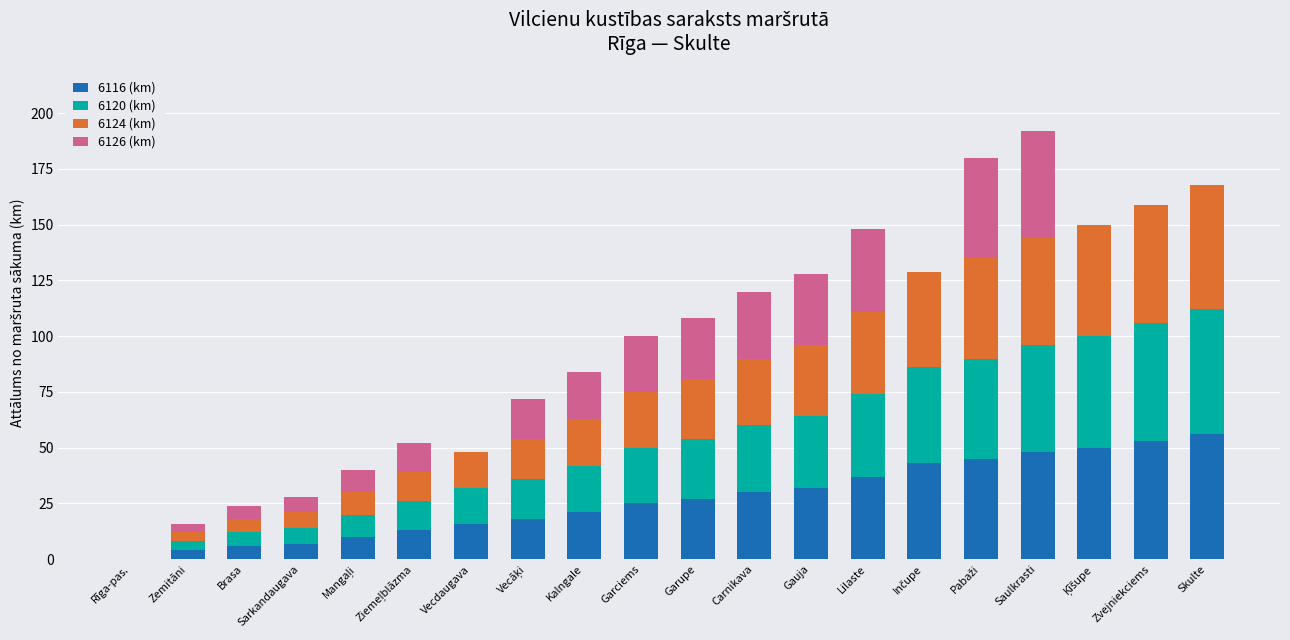

What is the maximum value for 6116 (km)?

56